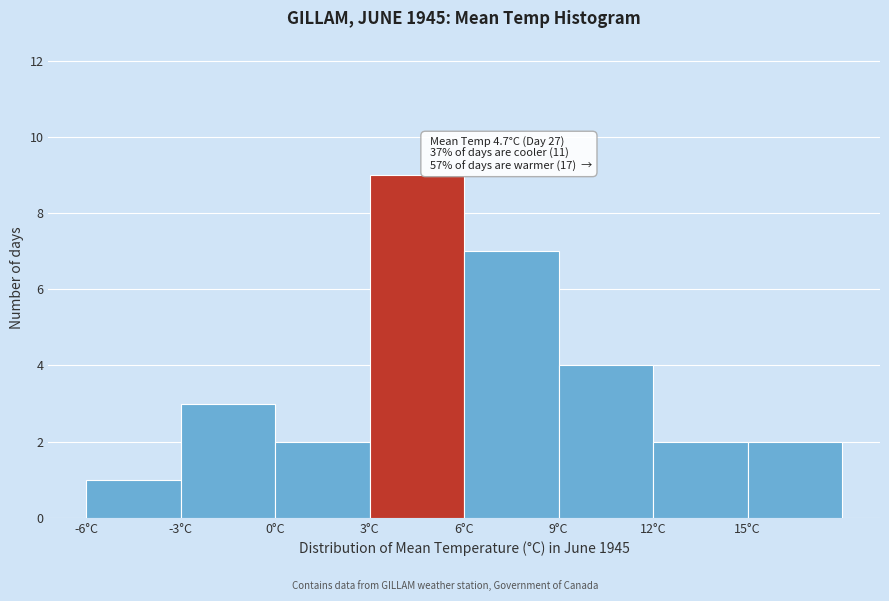

Which range on the x-axis has the tallest bar?

3 to 6